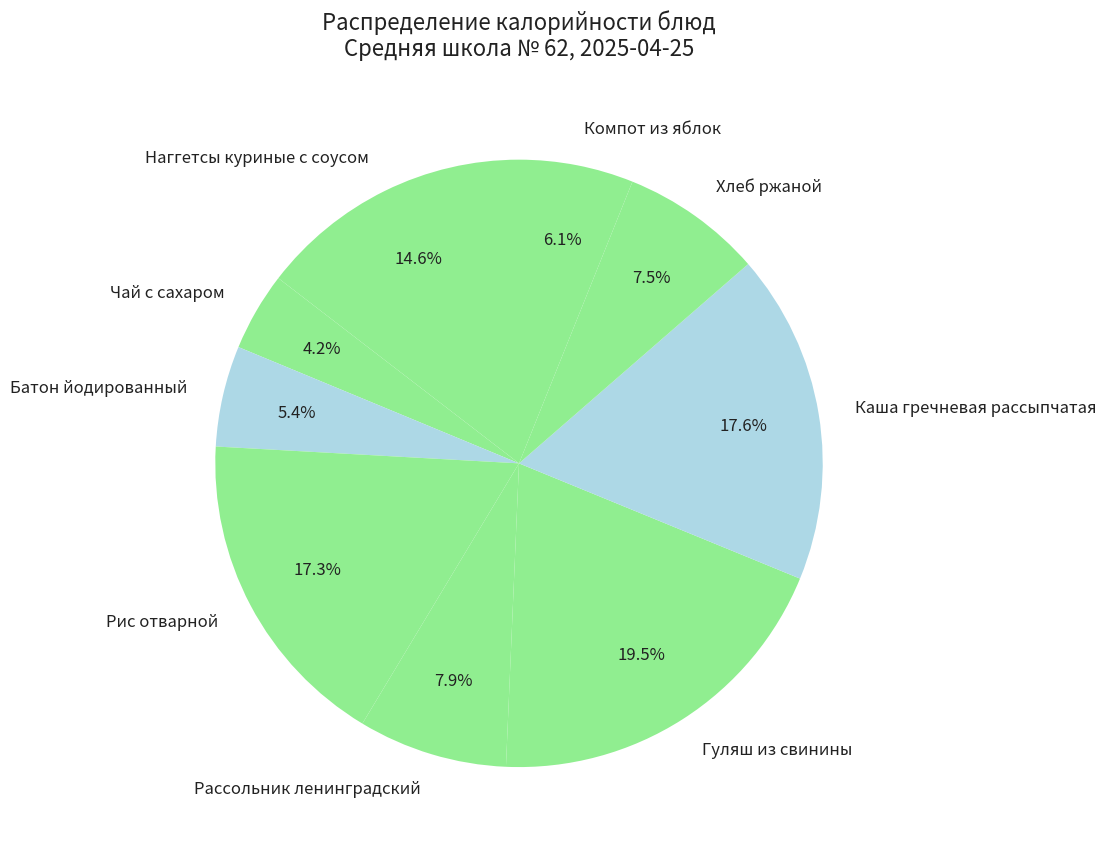

The Компот из яблок slice represents 1% of the pie. True or false?

False